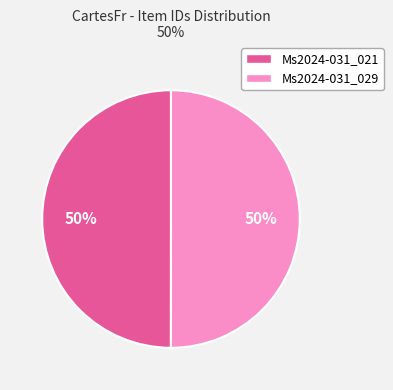

How many slices are in this pie chart?

2